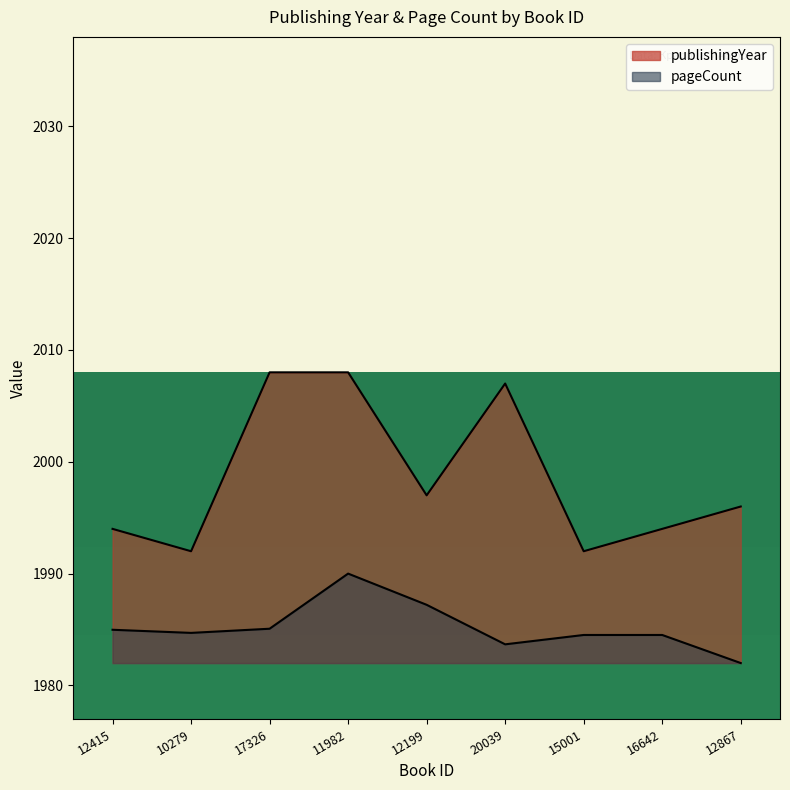

The pageCount series shows 1016.4 at 12415. True or false?

False